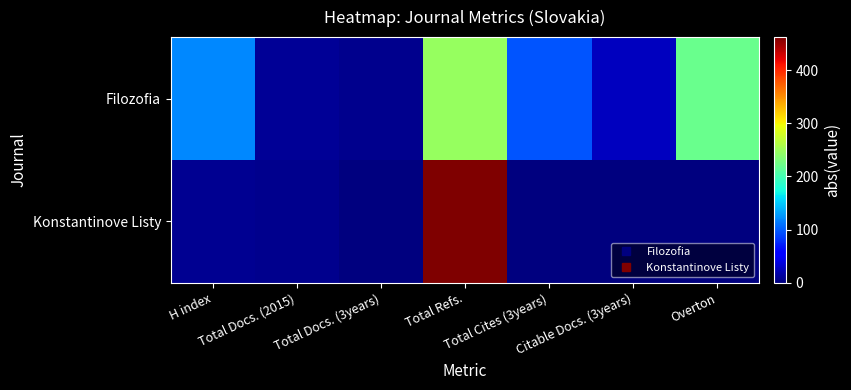

List the series in order of their peak value, lowest first.

Filozofia, Konstantinove Listy